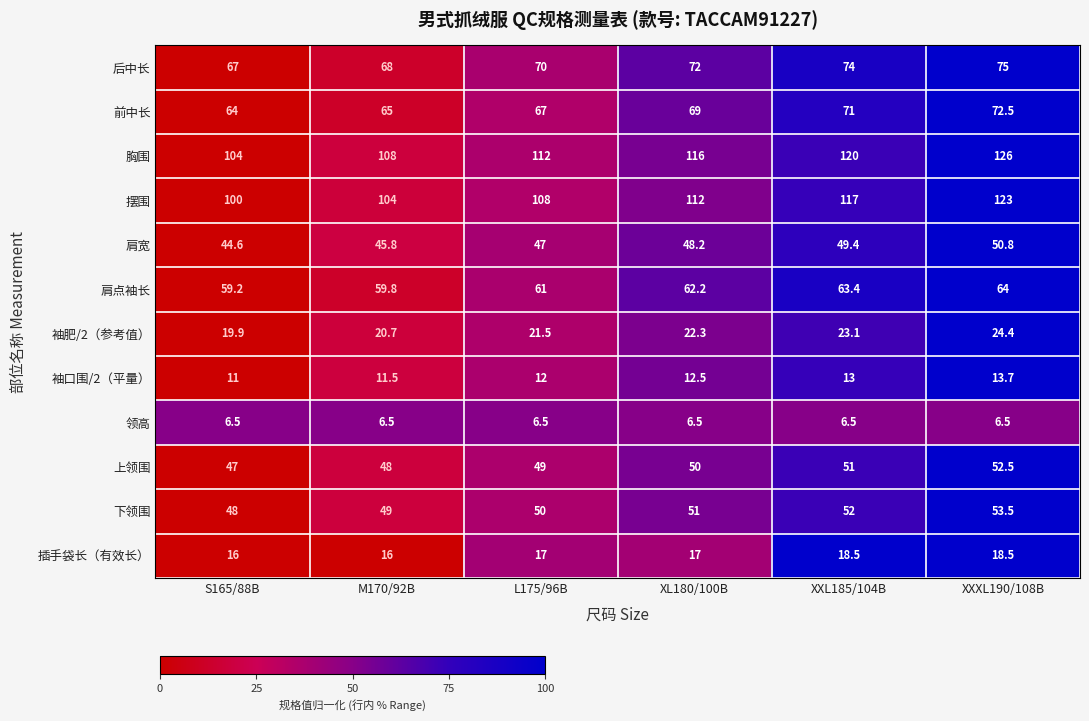

What is the sum of the 上领围 values at L175/96B and XXL185/104B?

100.0